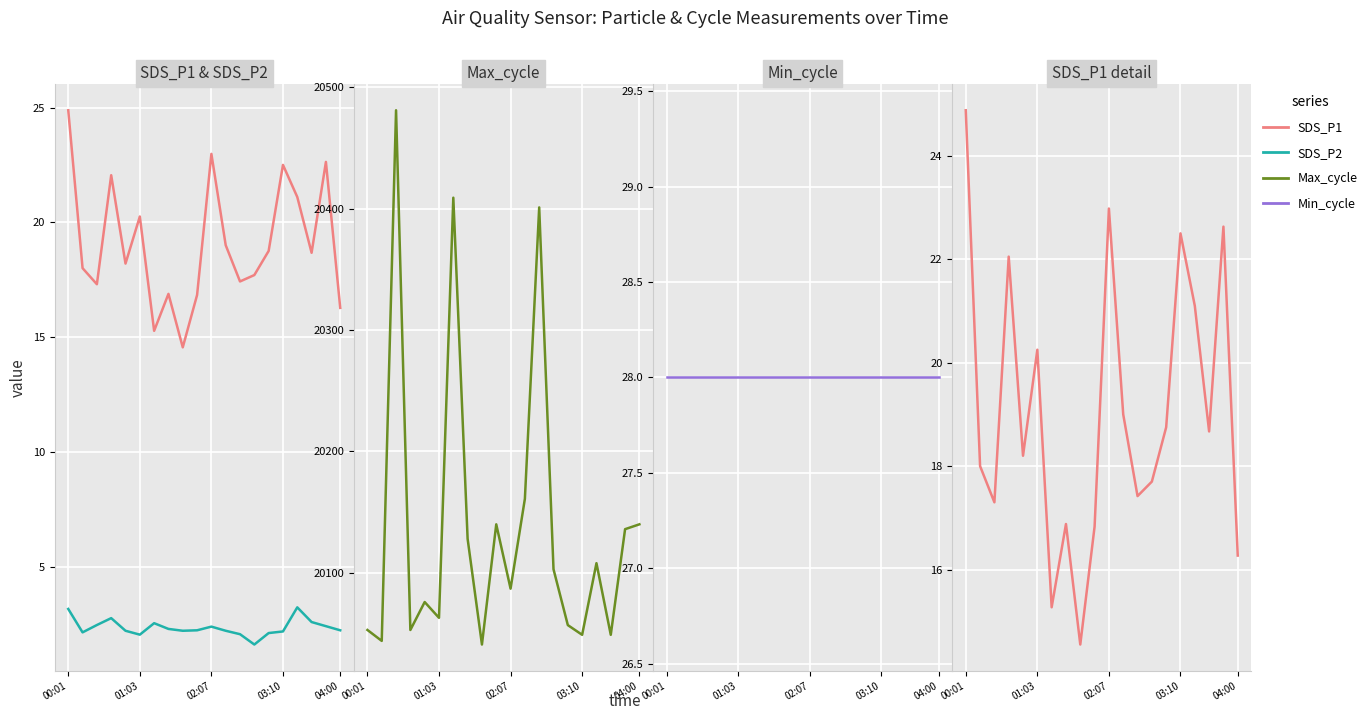

At which label does SDS_P1 first exceed 18?

00:01